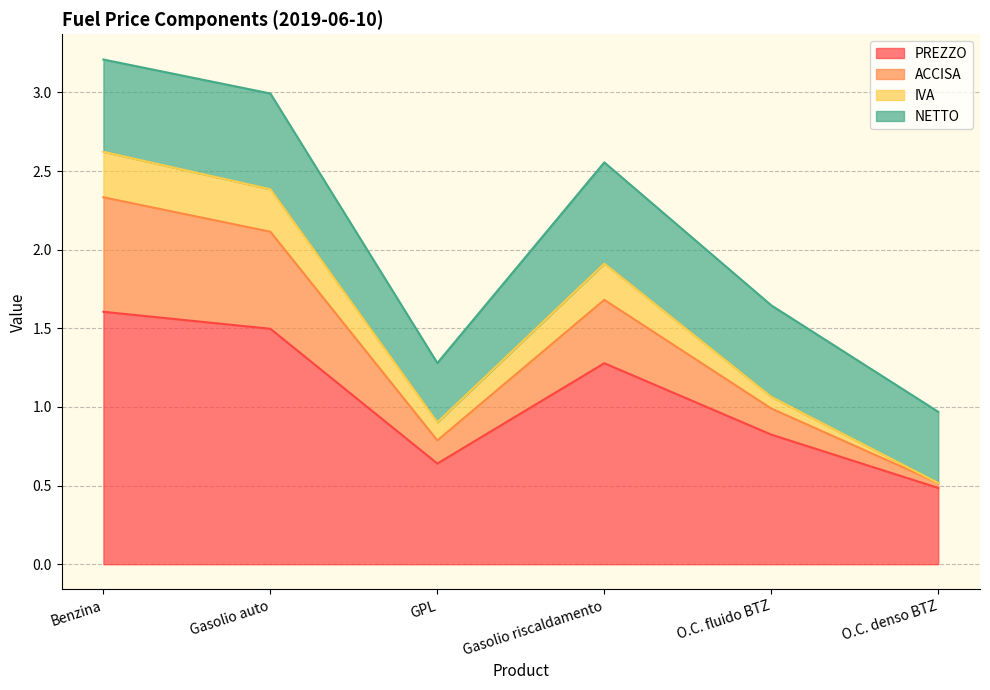

What are all the series names shown in the legend?

PREZZO, ACCISA, IVA, NETTO